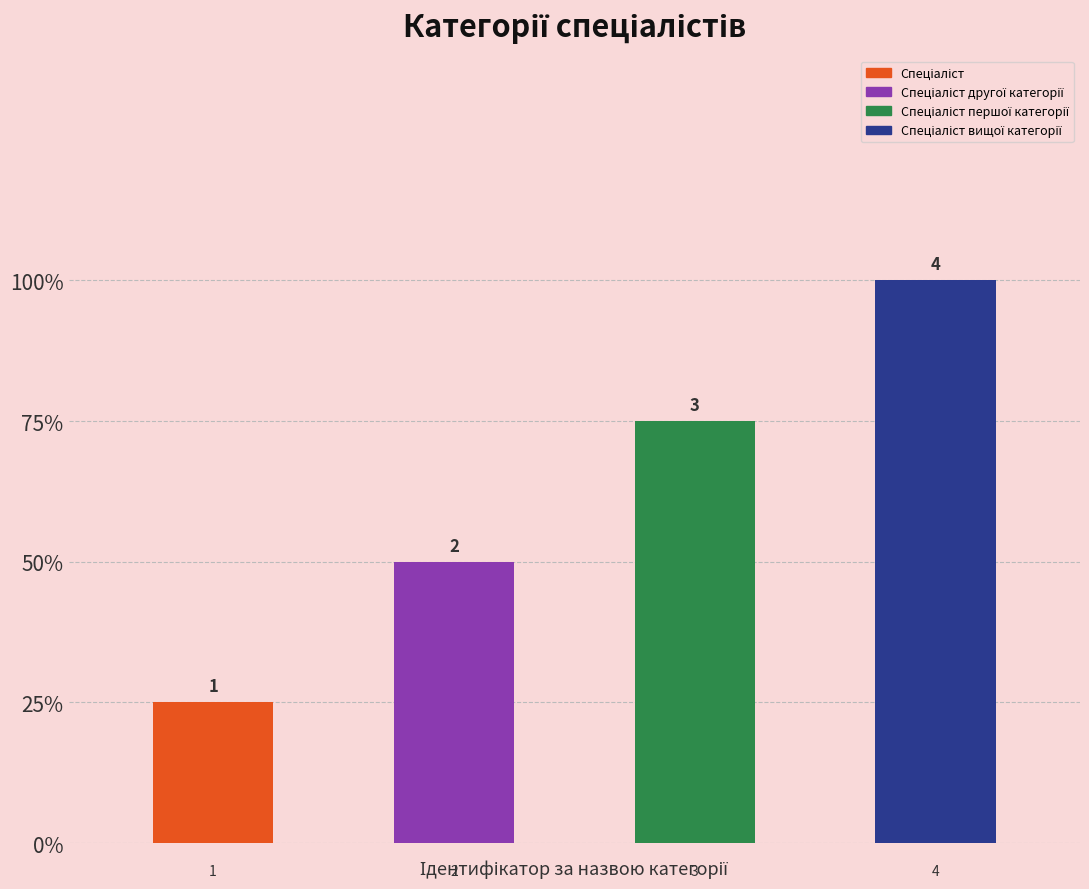

What position from the left is Спеціаліст вищої категорії?

4